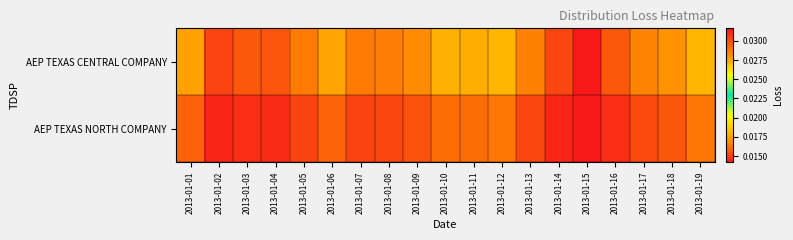

At which category is the sum across all series the highest?

2013-01-15